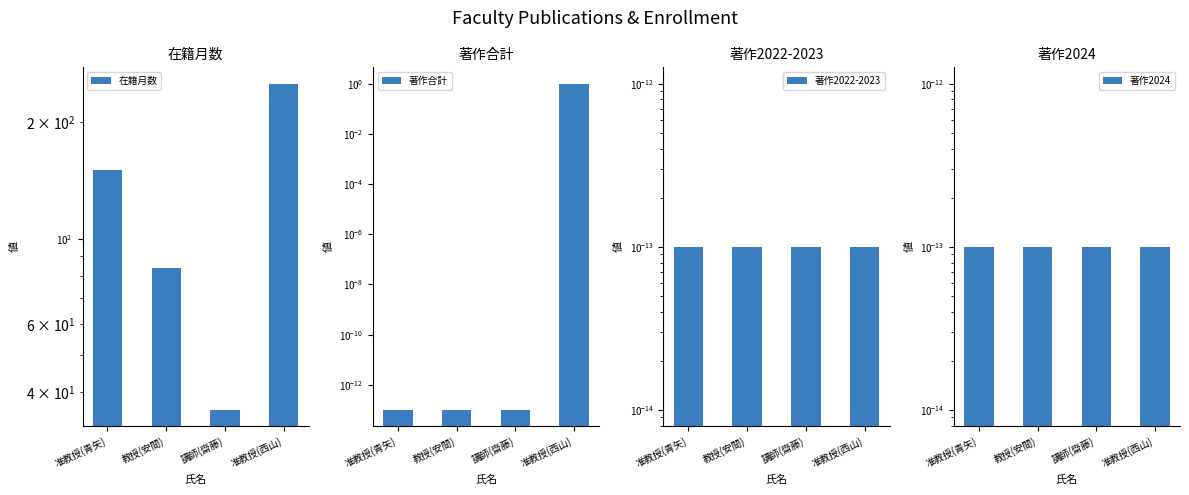

List the labels in order of 著作2024 value, largest first.

准教授(青矢), 教授(安間), 講師(齋藤), 准教授(西山)